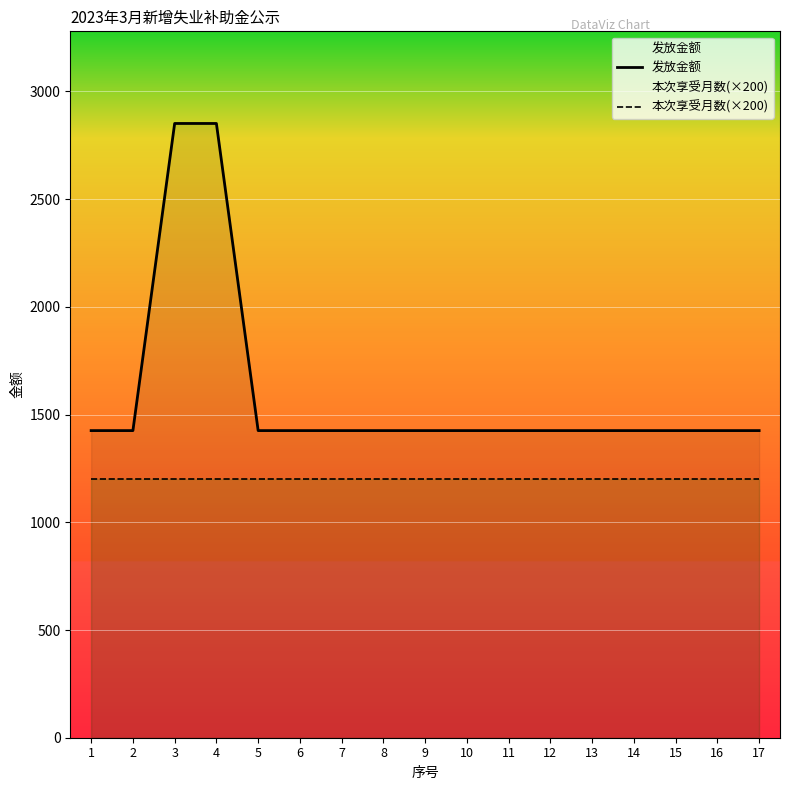

Rank the series by their maximum value, from lowest to highest.

本次享受月数(×200), 发放金额